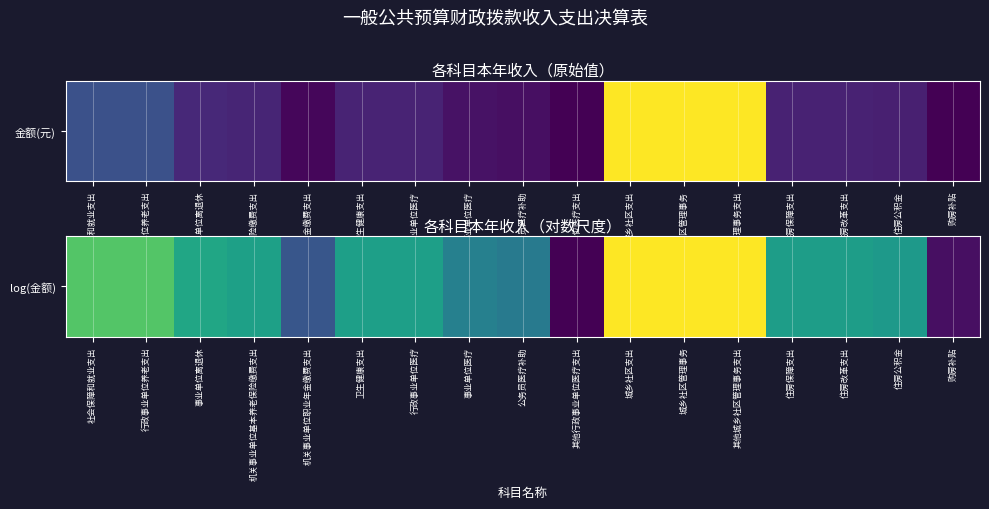

True or false: the data shows 14.4 at 城乡社区支出.

True